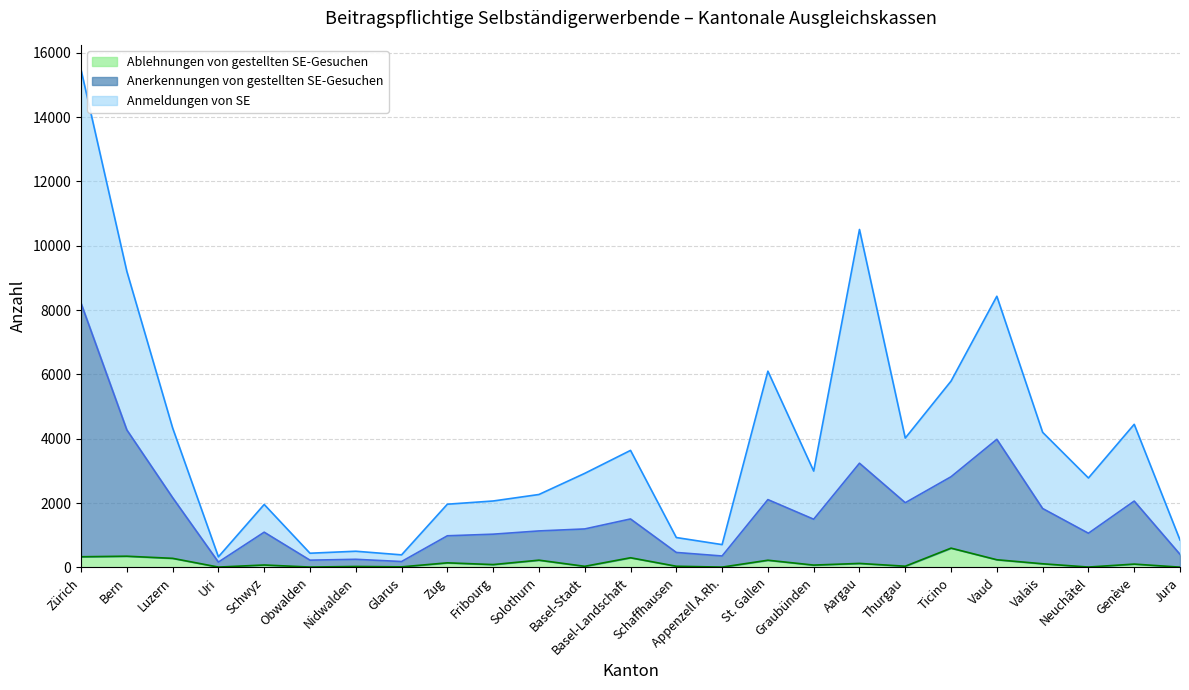

True or false: Anerkennungen von gestellten SE-Gesuchen and Ablehnungen von gestellten SE-Gesuchen intersect in this chart.

False